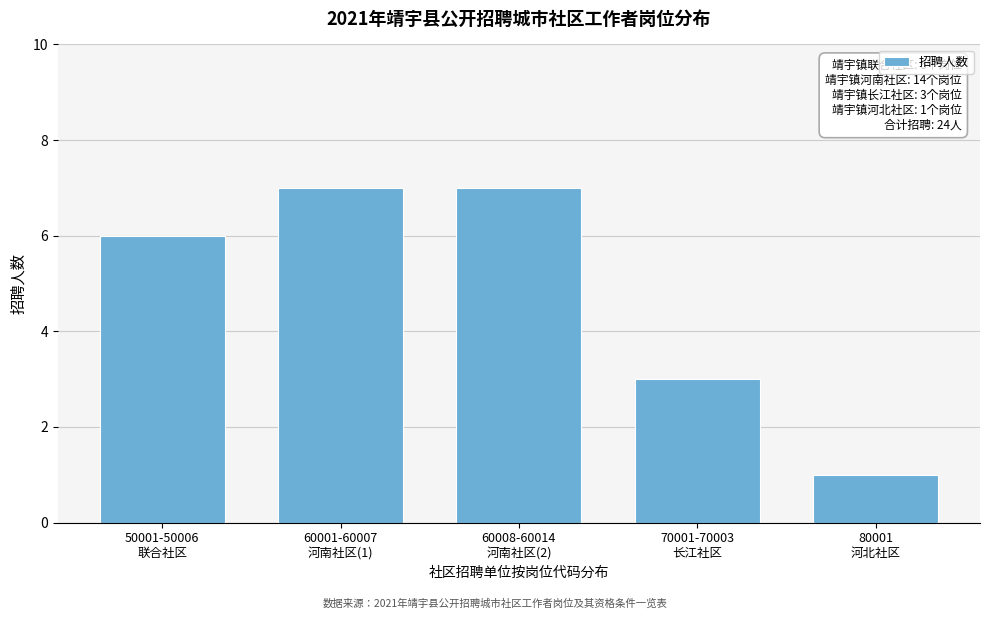

Reading left to right, list all the values displayed in this chart.

6	7	7	3	1